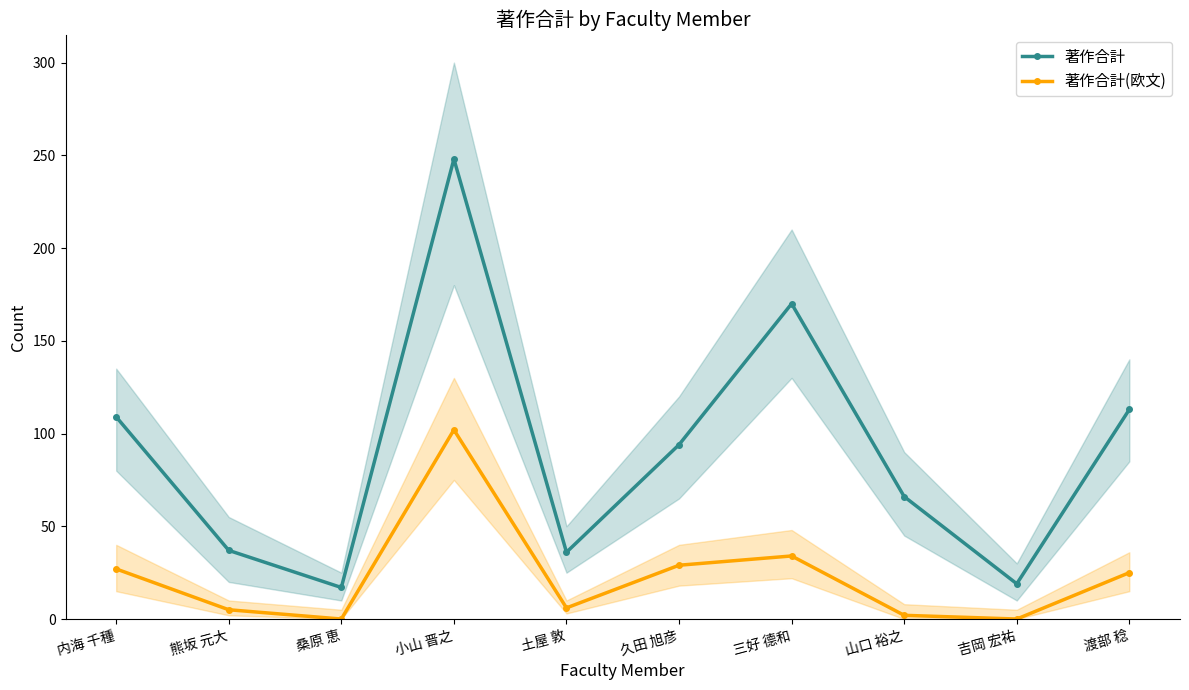

Between 土屋 敦 and 久田 旭彦, which is larger?

久田 旭彦